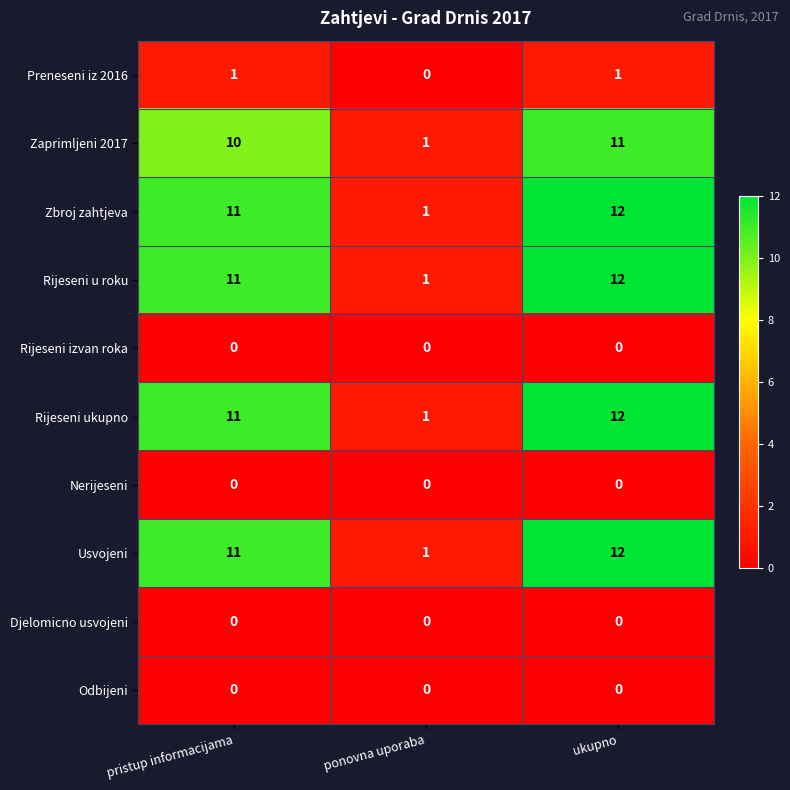

What is the sum of the Rijeseni u roku values at pristup informacijama and ponovna uporaba?

12